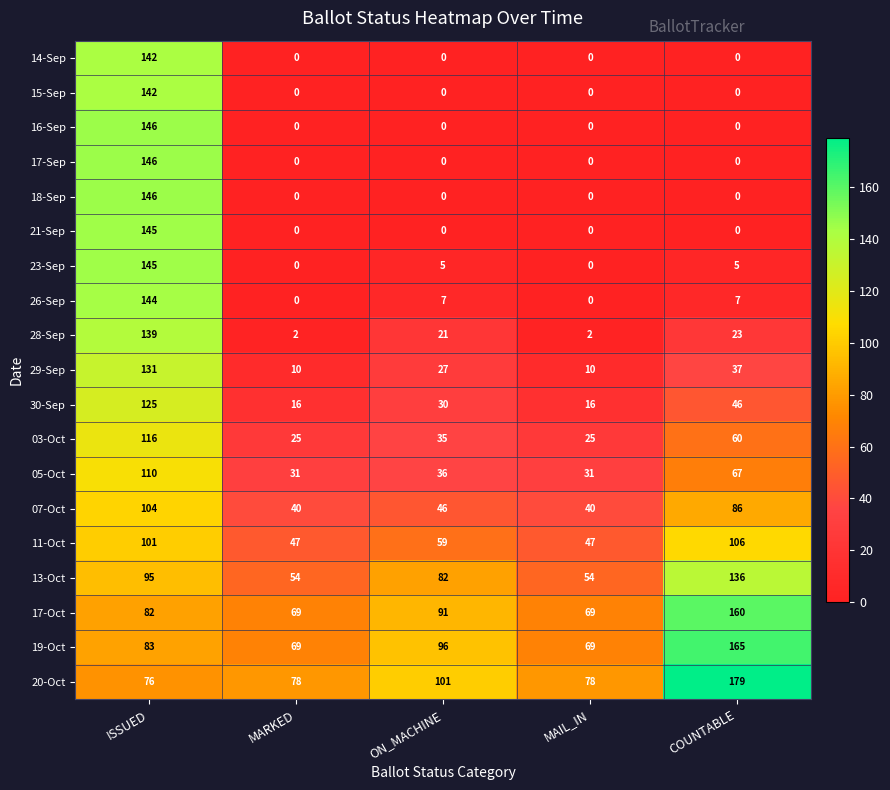

How many distinct data groups are displayed?

19